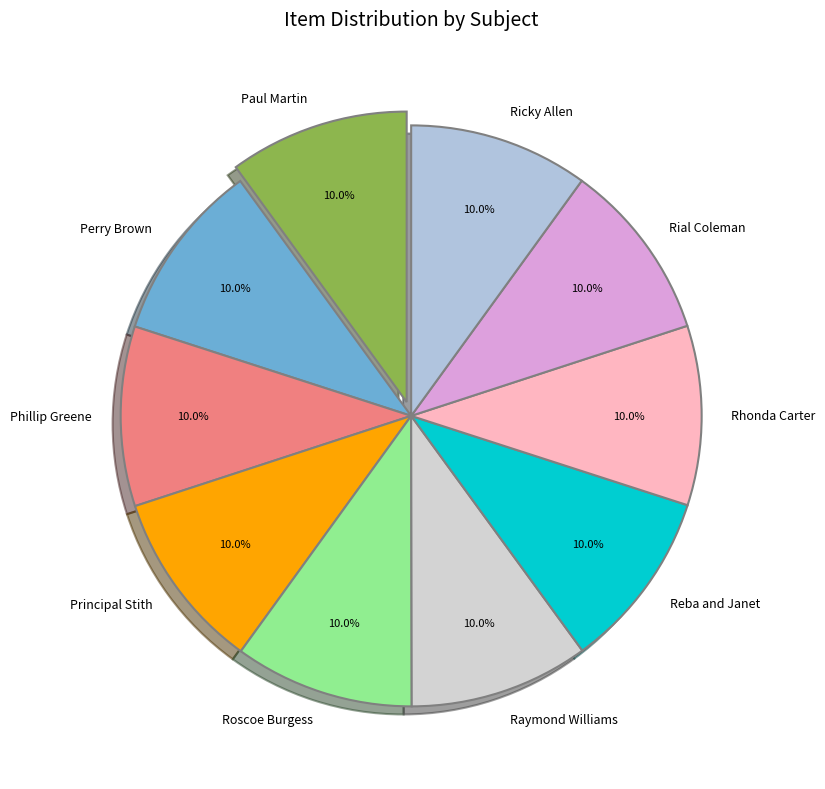

Does Paul Martin represent more than half of the total?

No